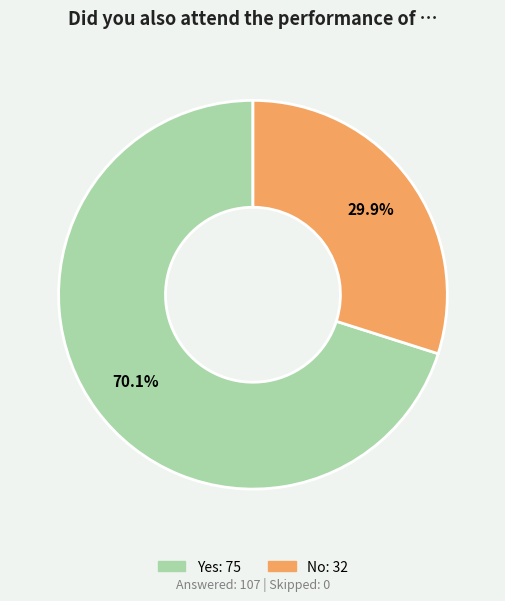

Count the number of slices in the pie.

2